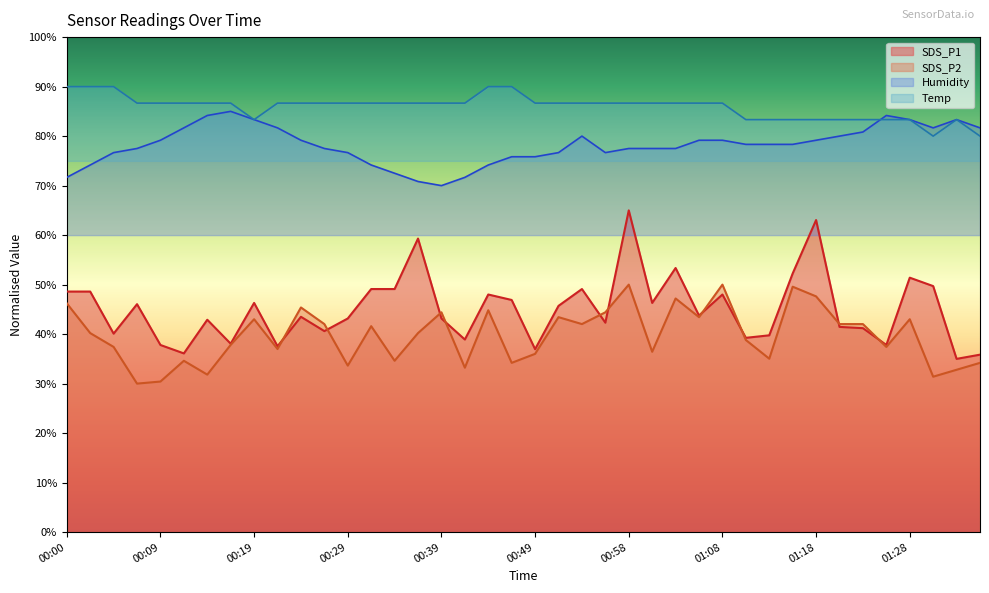

List the series in order of their peak value, lowest first.

SDS_P2, SDS_P1, Humidity, Temp